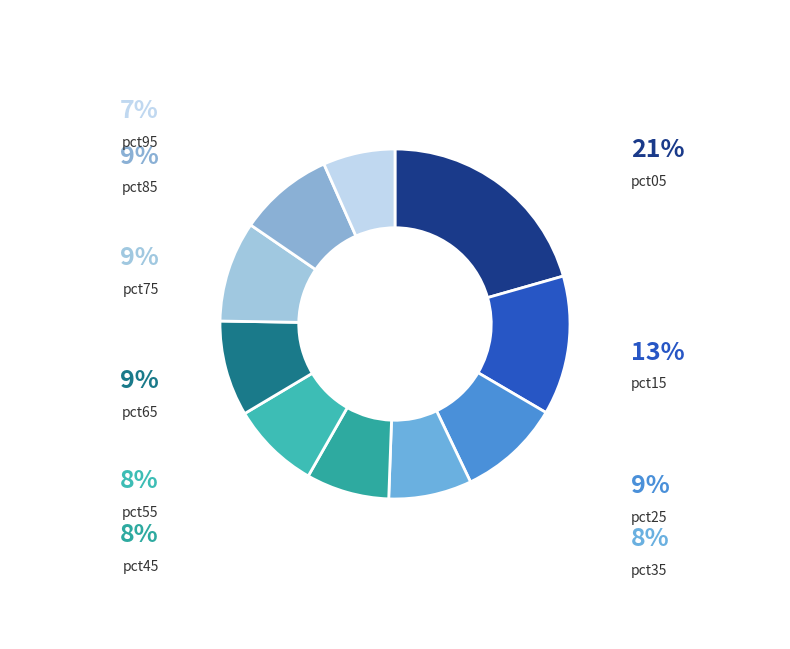

Rank the categories by value from lowest to highest.

pct95, pct35, pct45, pct55, pct85, pct65, pct75, pct25, pct15, pct05